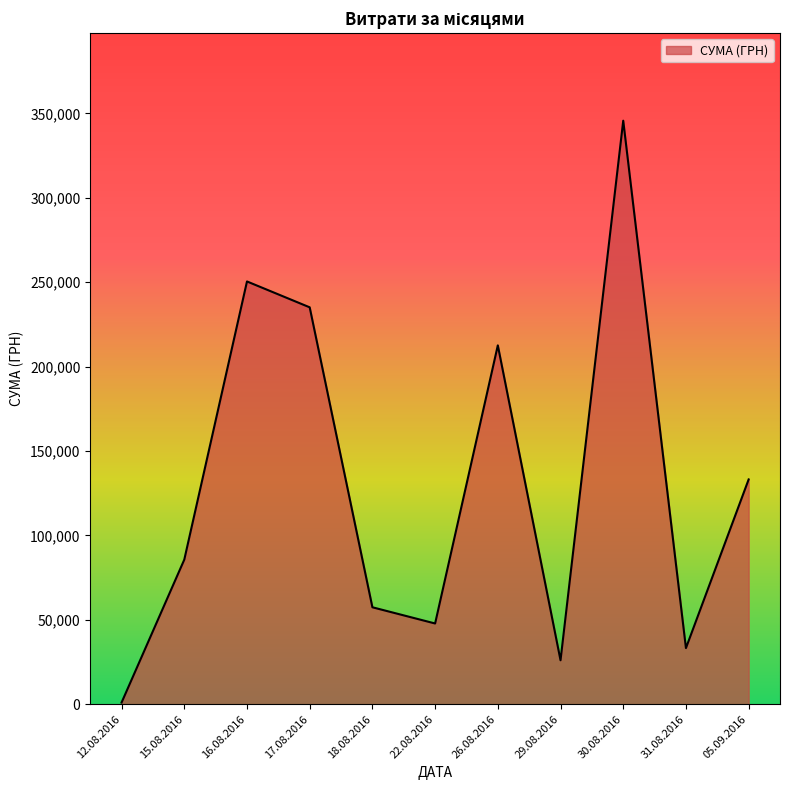

What is the difference between the maximum and minimum values?

344689.0